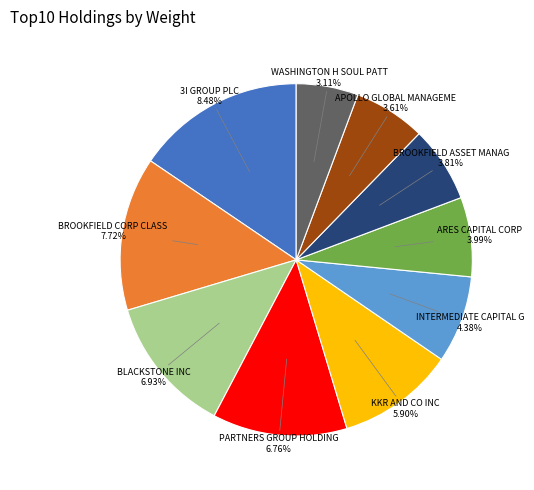

What is the smallest slice in the pie chart?

WASHINGTON H SOUL PATTINSON